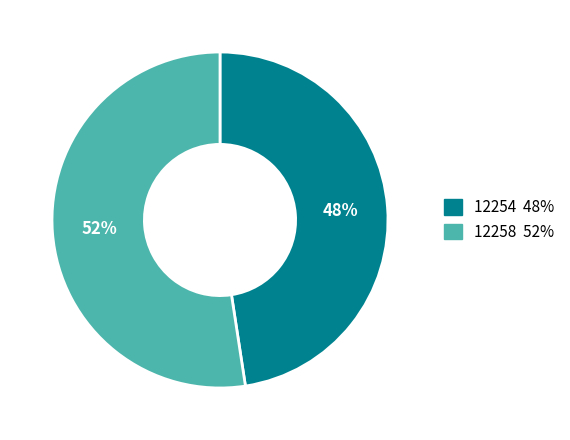

How many slices are in this pie chart?

2